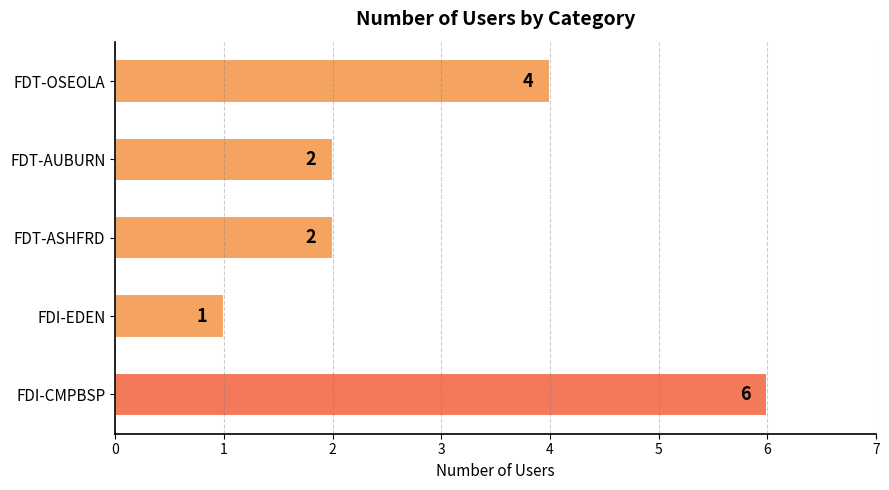

How many values are between 2 and 4?

3